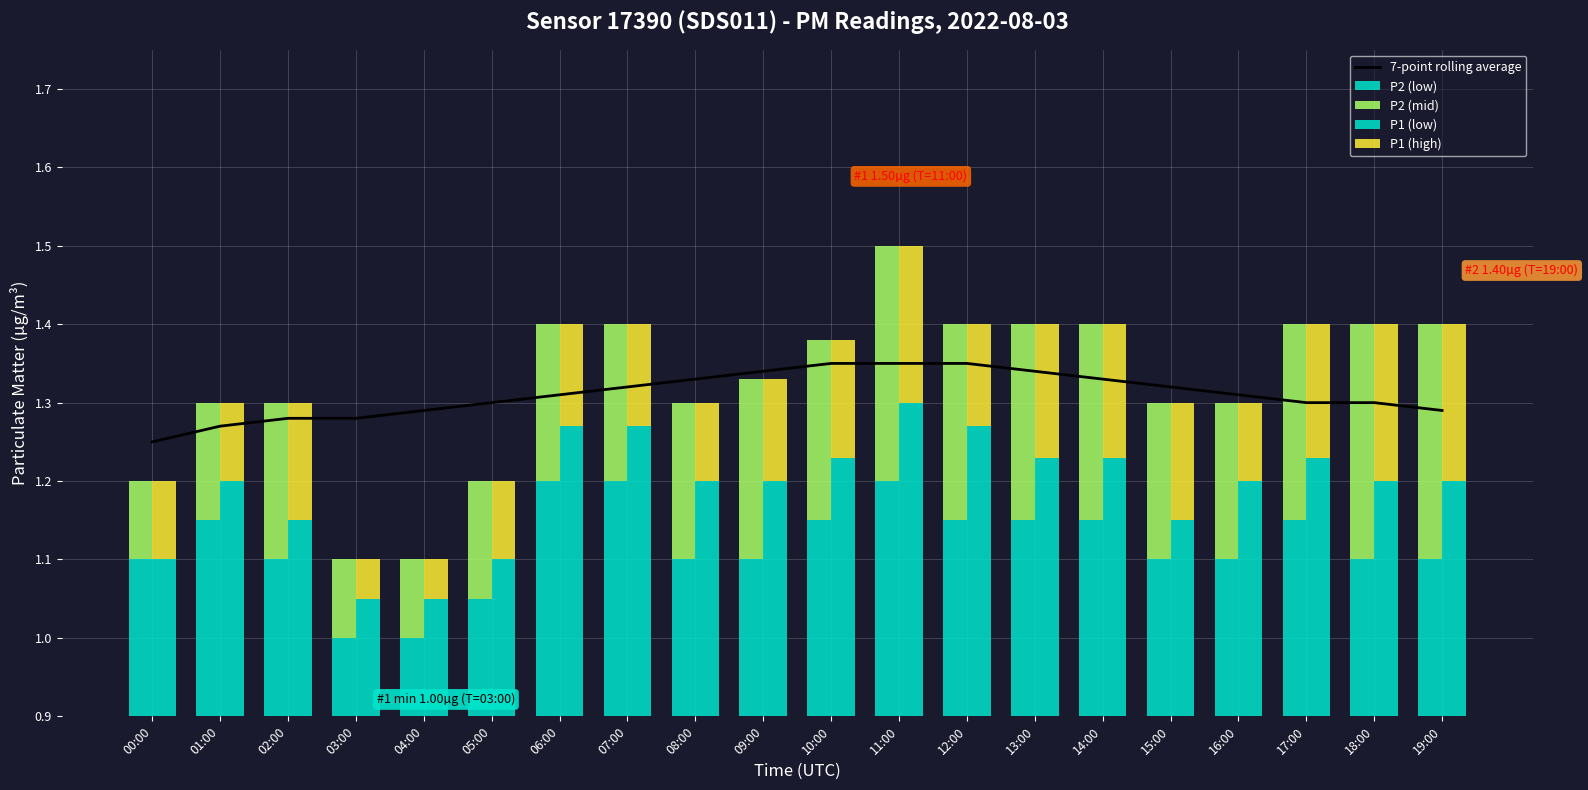

Which category has the highest value in the P1 (high) series?

11:00